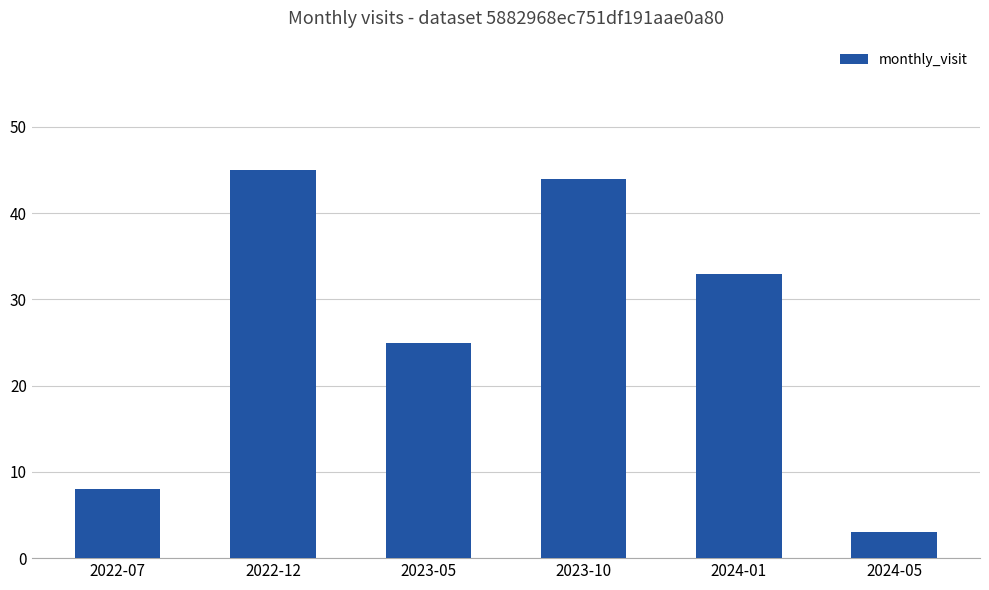

How many categories are shown in the chart?

6